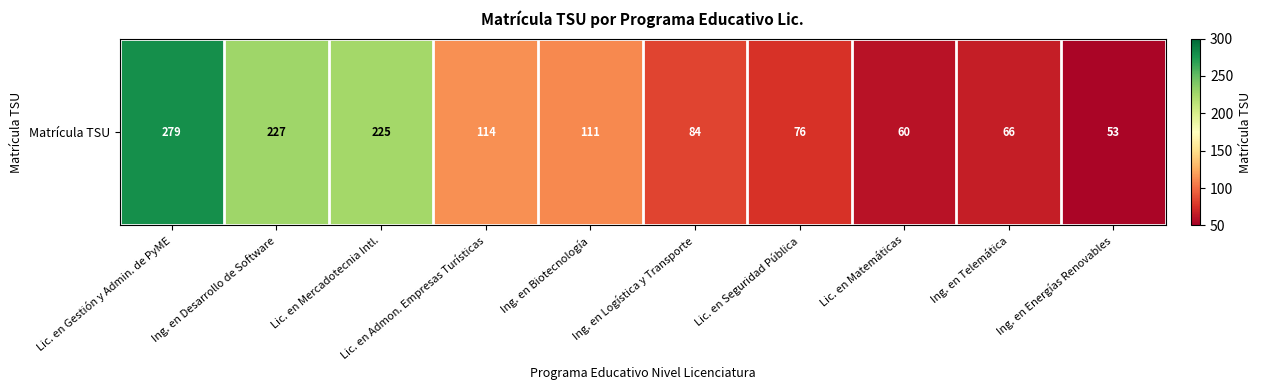

What is the minimum value shown in the chart?

53